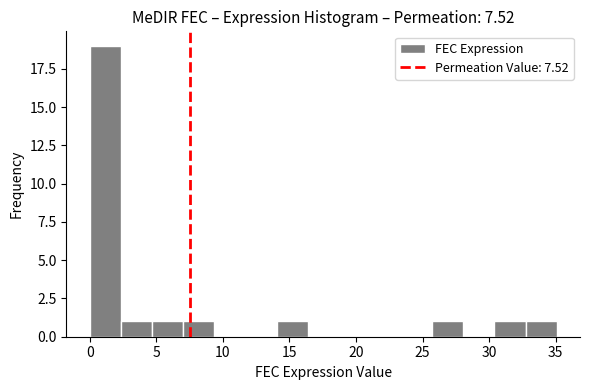

What is the height of the bar covering 30.5 to 32.5 on the x-axis? Neither the bar edges nor the heights are printed on the chart, so give them approximately, as read against the axes.

1